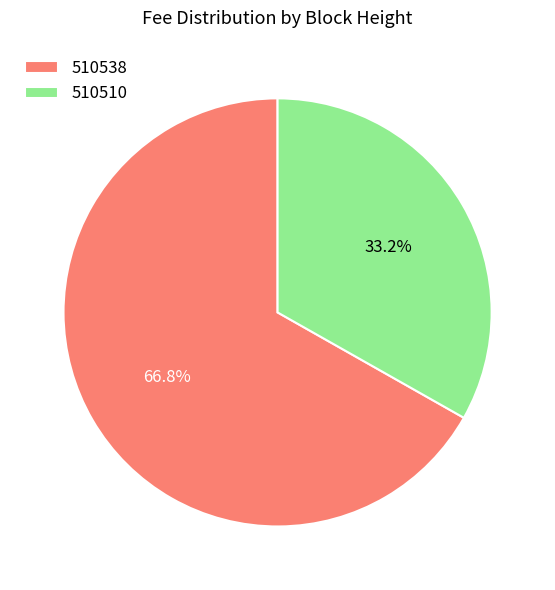

True or false: 510510 accounts for 33% of the total.

True